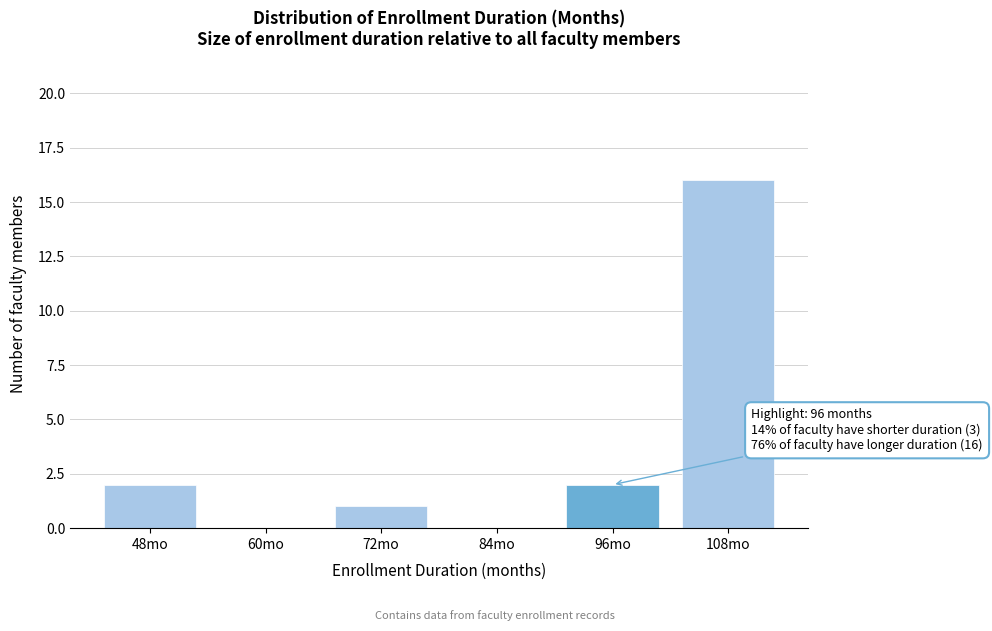

Reading right to left, list all the values displayed in this chart.

108mo=16	96mo=2	84mo=0	72mo=1	60mo=0	48mo=2